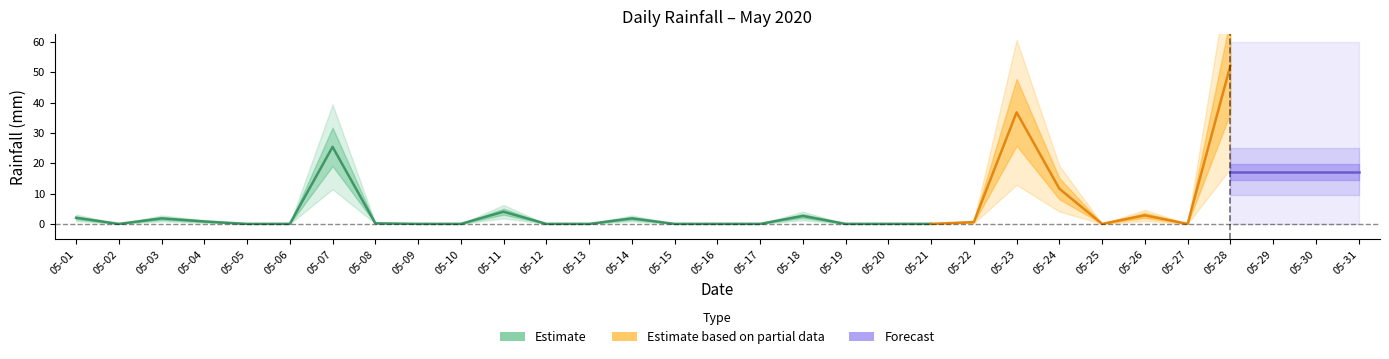

At which category does the chart reach its peak across all series?

05-28